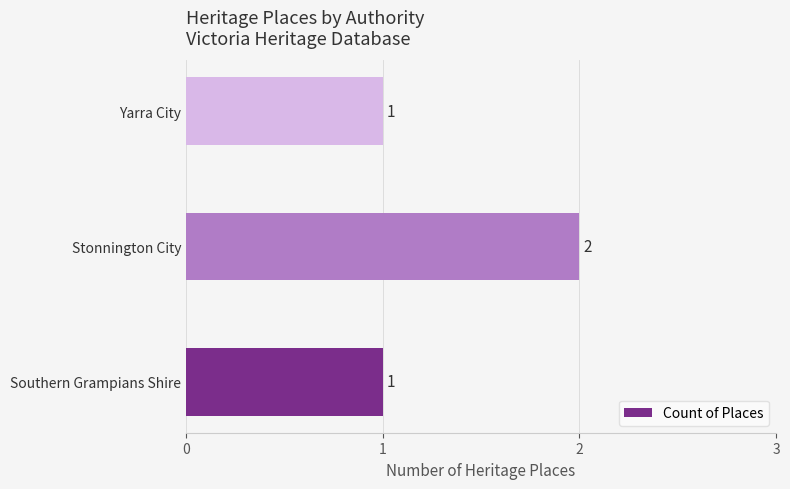

Approximately how many times larger is the value at Southern Grampians Shire compared to Yarra City?

1.0